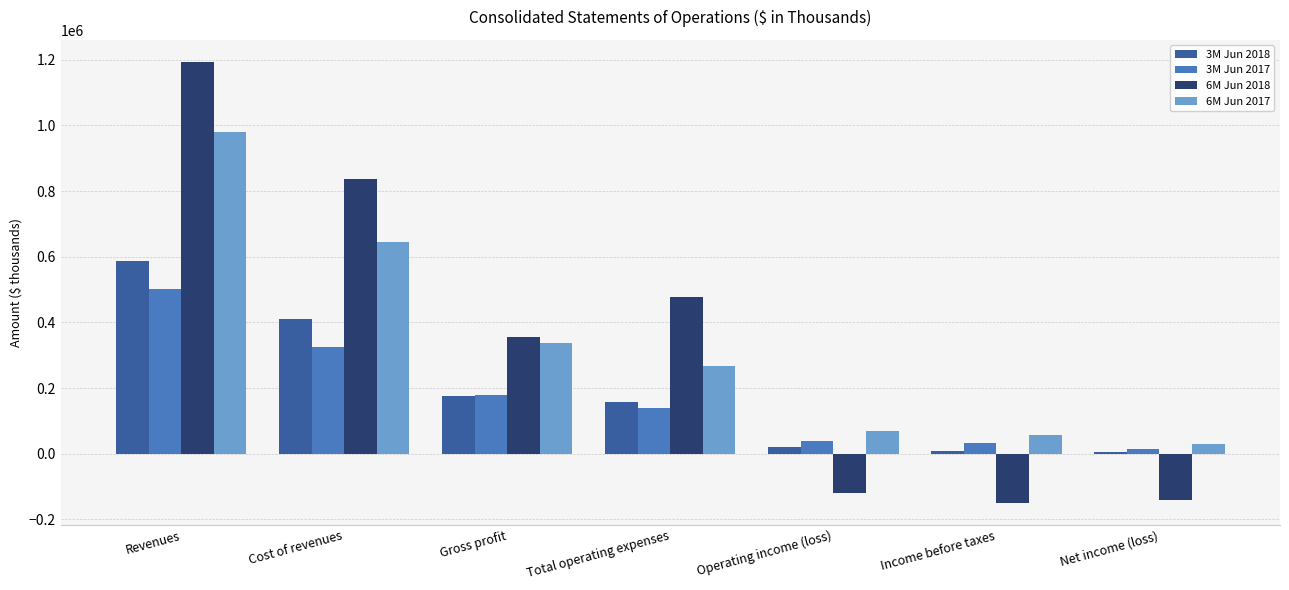

At which category is the sum across all series the highest?

Revenues